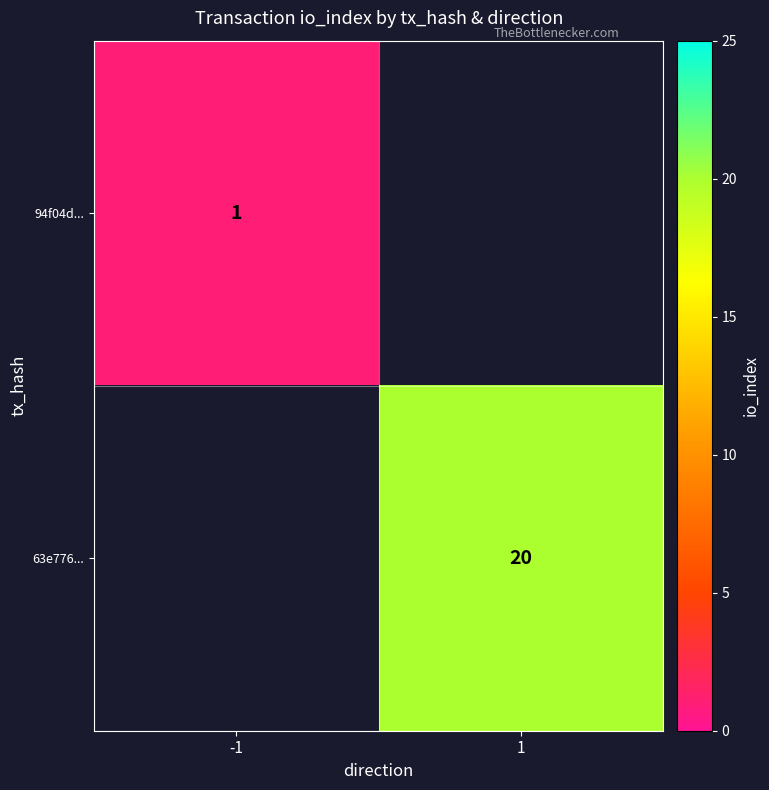

At how many categories does at least one series exceed 2?

1